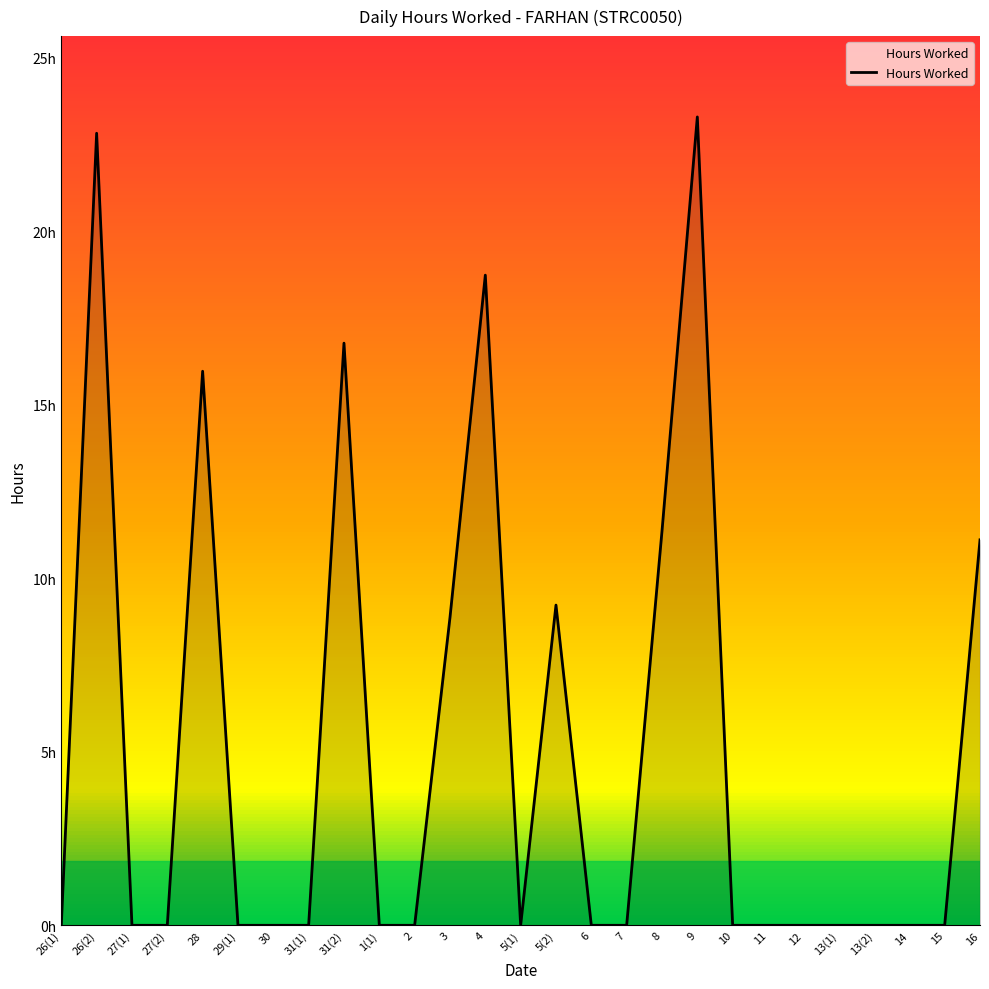

Does the chart display data point markers on the line(s)?

No